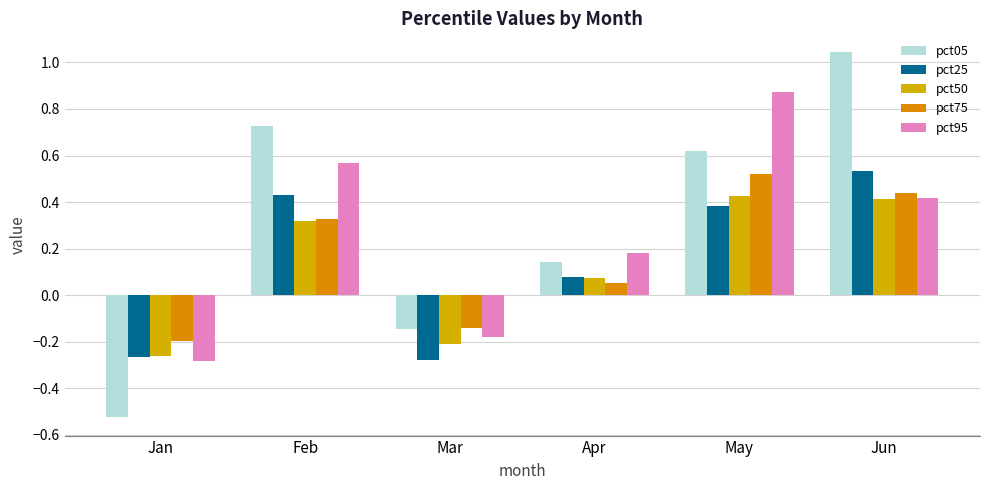

Which series has the largest range (max minus min)?

pct05